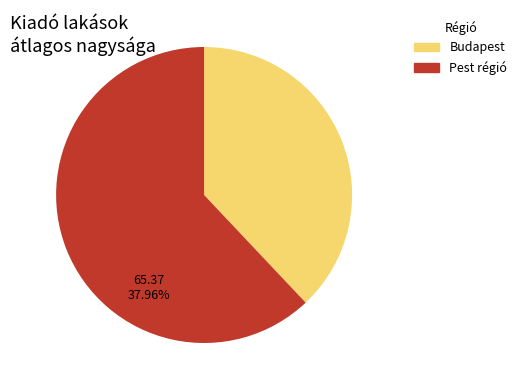

Is there a majority slice in this chart?

Yes